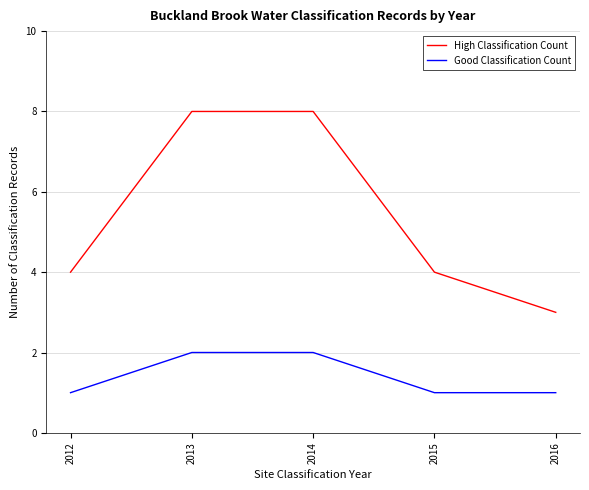

Reading left to right, transcribe all the data shown in this chart.

High Classification Count: 2012=4	2013=8	2014=8	2015=4	2016=3
Good Classification Count: 2012=1	2013=2	2014=2	2015=1	2016=1